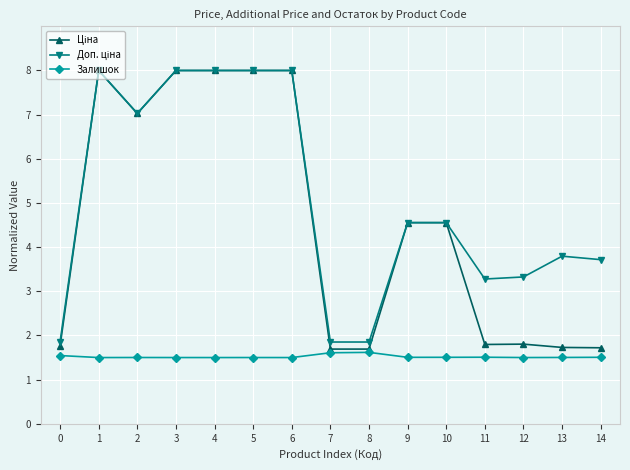

How many distinct data groups are displayed?

3